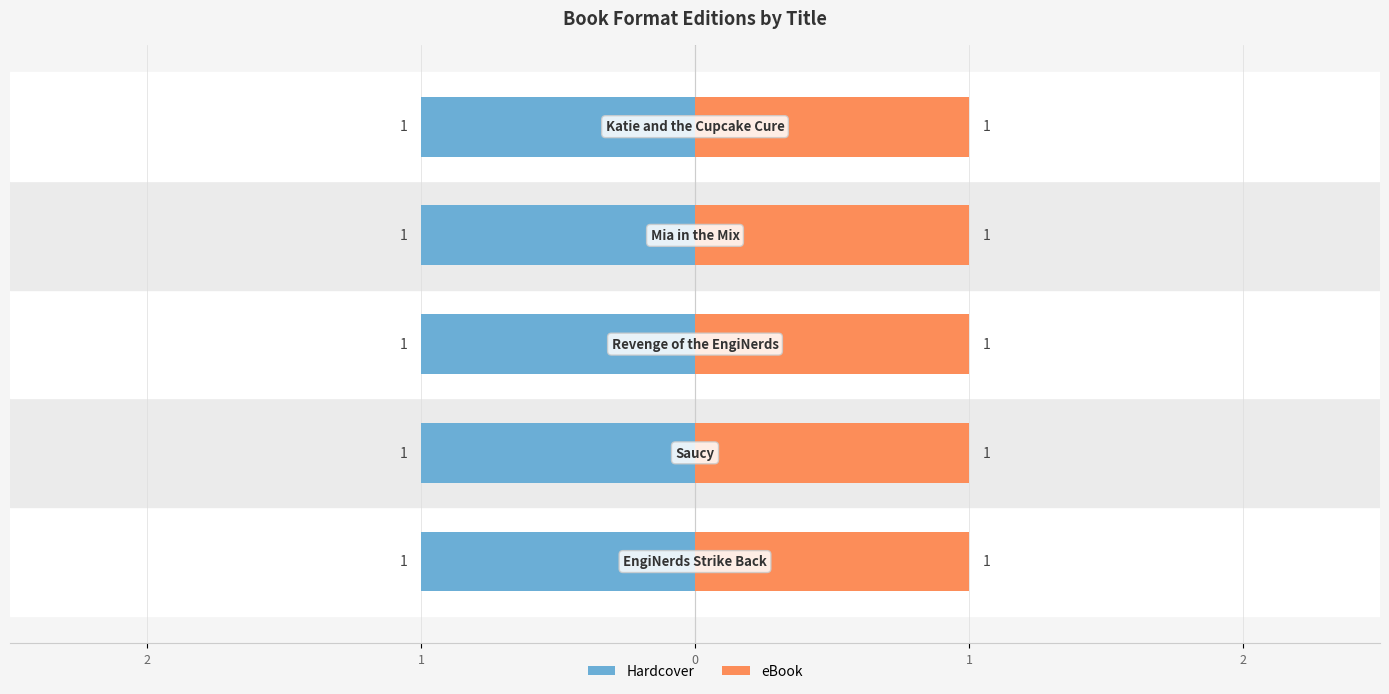

Which has a higher value, Mia in the Mix or EngiNerds Strike Back?

Mia in the Mix